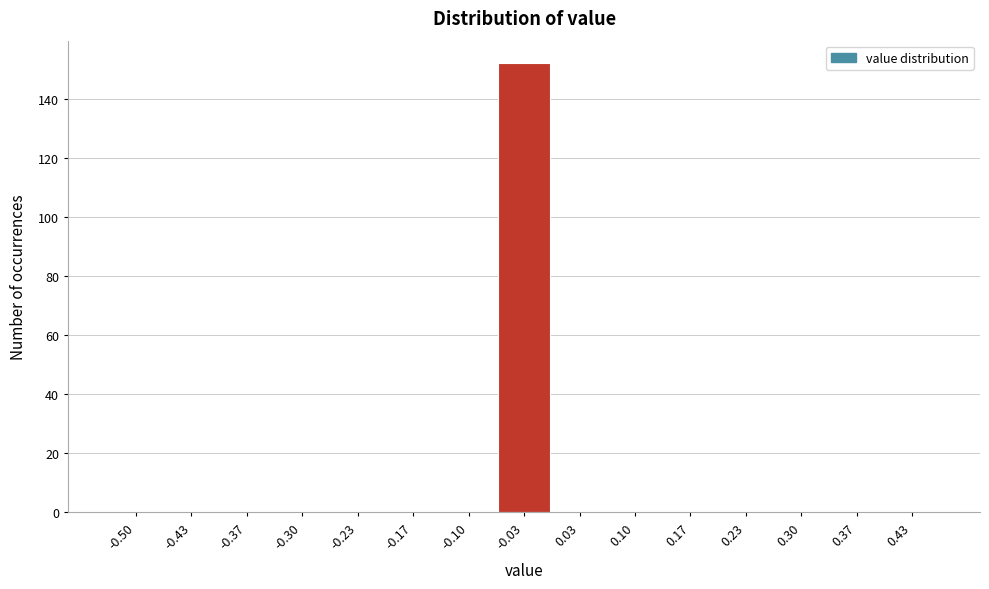

Reading left to right, extract all data points from this chart.

-0.50=0	-0.43=0	-0.37=0	-0.30=0	-0.23=0	-0.17=0	-0.10=0	-0.03=152	0.03=0	0.10=0	0.17=0	0.23=0	0.30=0	0.37=0	0.43=0